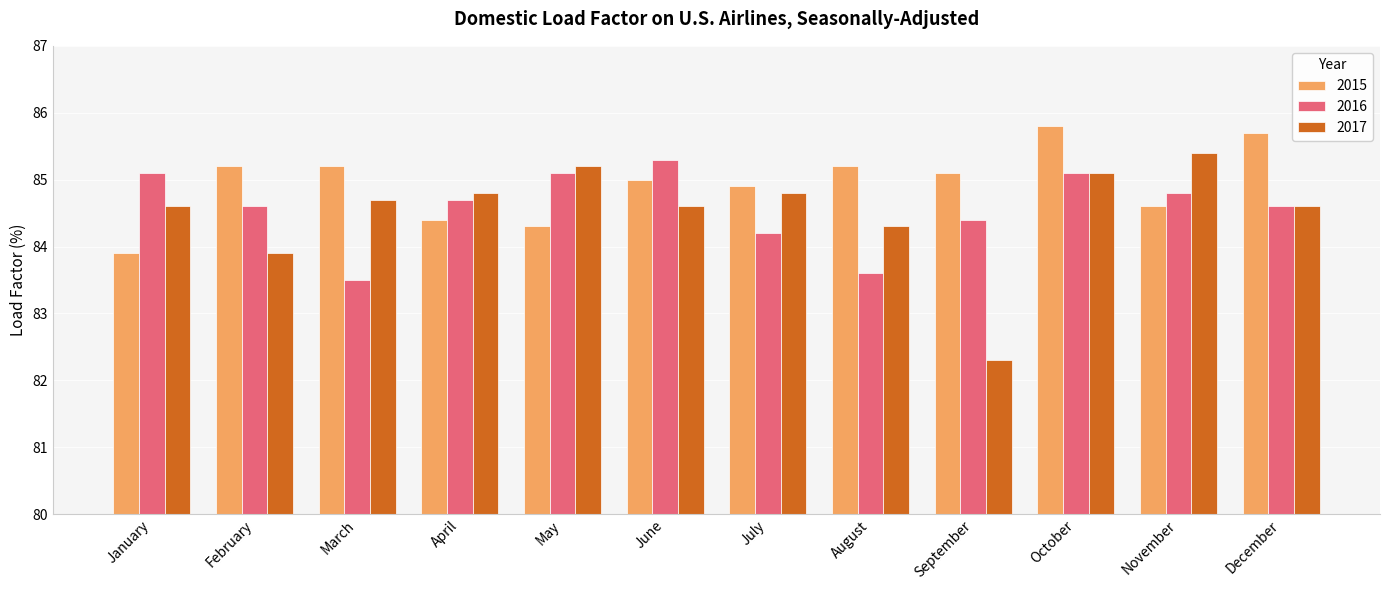

What is the sum of the 2015 values at June and May?

169.3